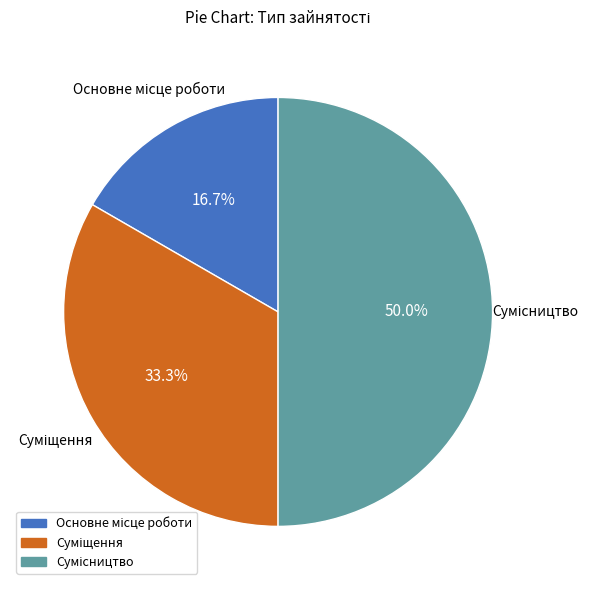

Approximately how many times larger is the value at Основне місце роботи compared to Суміщення?

0.5